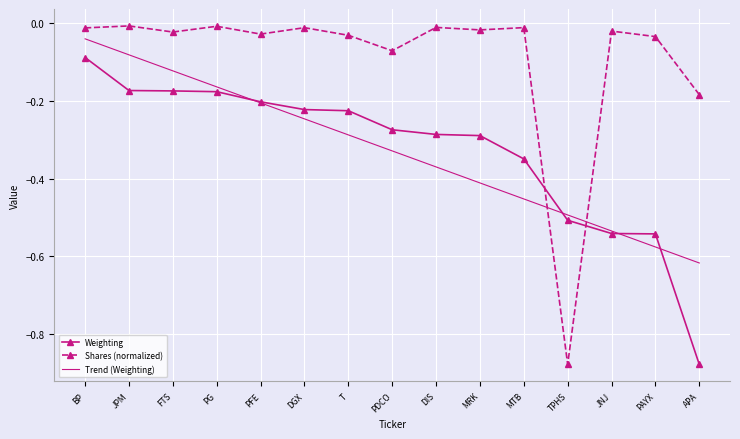

Which series has the widest spread of values?

Shares (normalized)